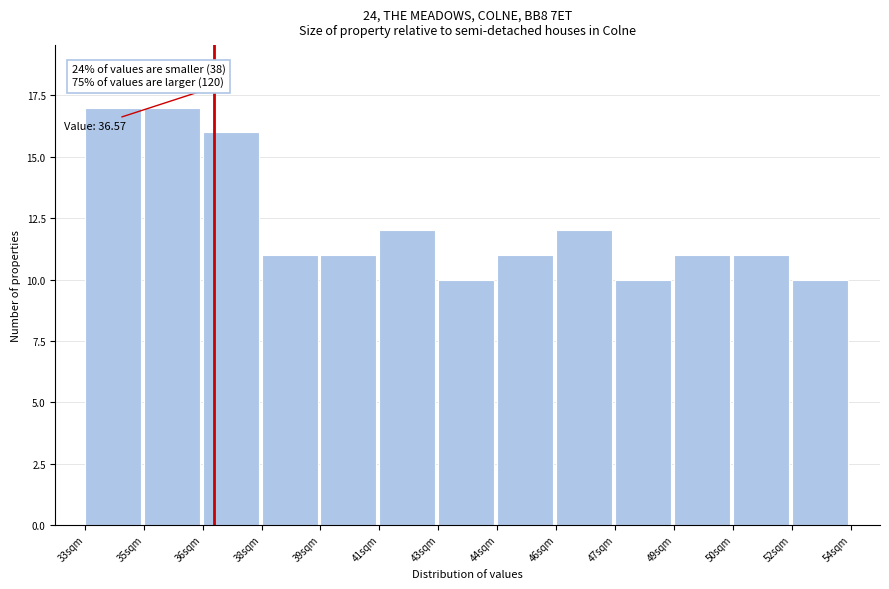

Reading right to left, transcribe all the data shown in this chart.

52sqm=10	50sqm=11	49sqm=11	47sqm=10	46sqm=12	44sqm=11	43sqm=10	41sqm=12	39sqm=11	38sqm=11	36sqm=16	35sqm=17	33sqm=17